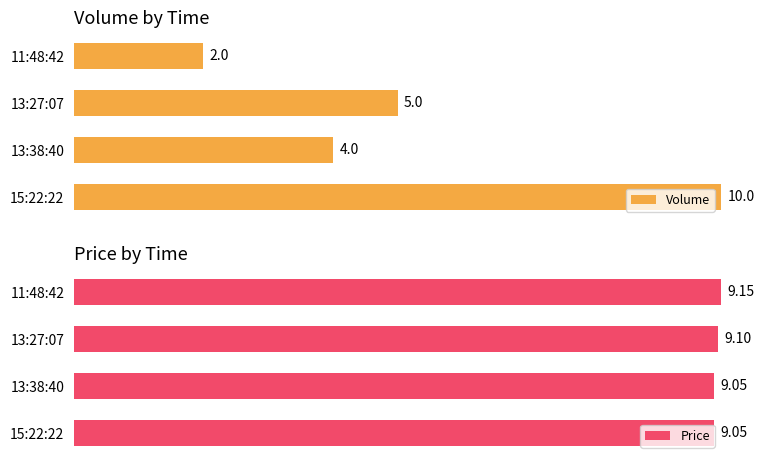

List the series in order of their peak value, highest first.

Volume, Price